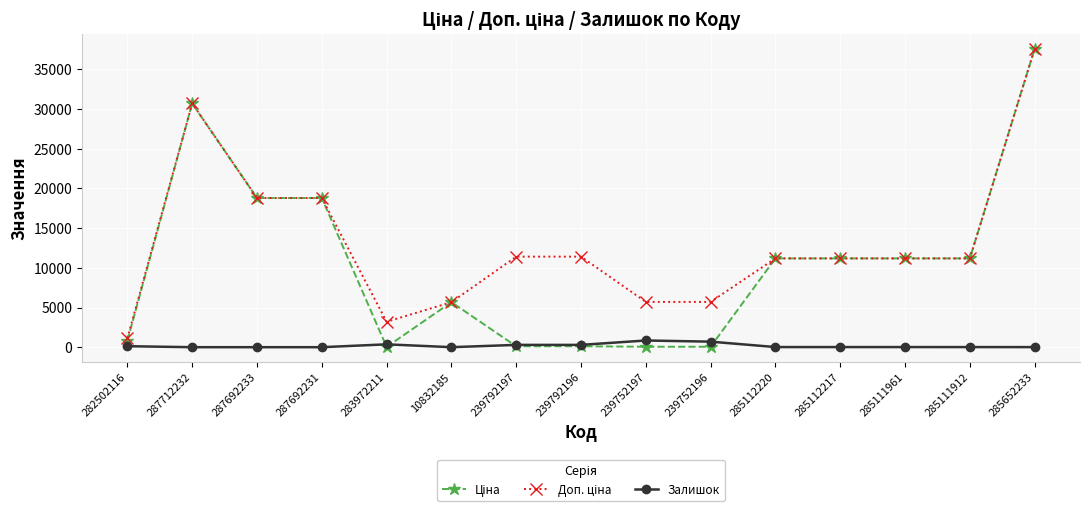

What is the sum of the Залишок values at 285652233 and 287692233?

13.0